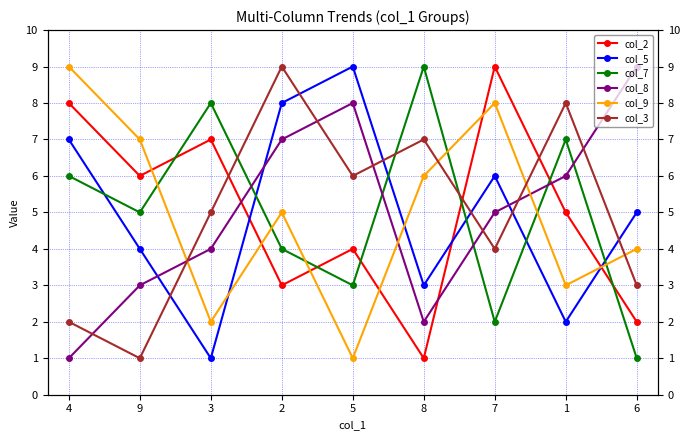

What is the label of the 1st point from the left?

4